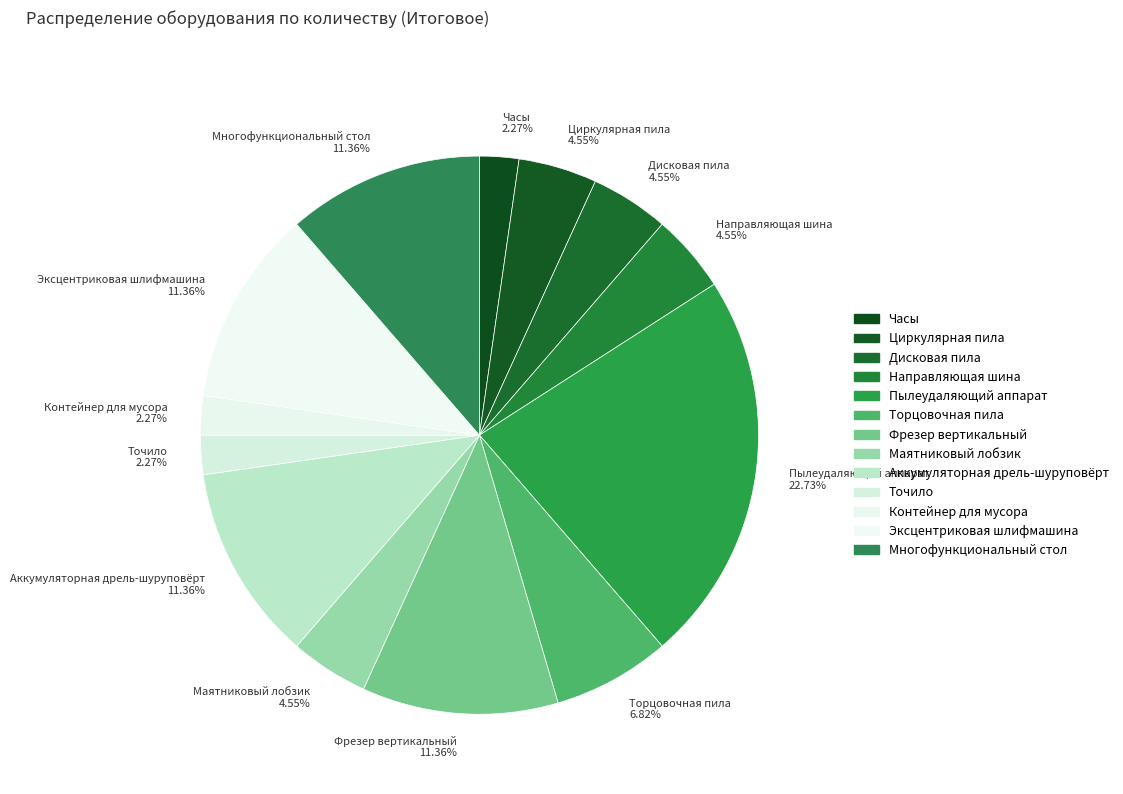

To the nearest percent, what portion does Многофункциональный стол represent?

11%